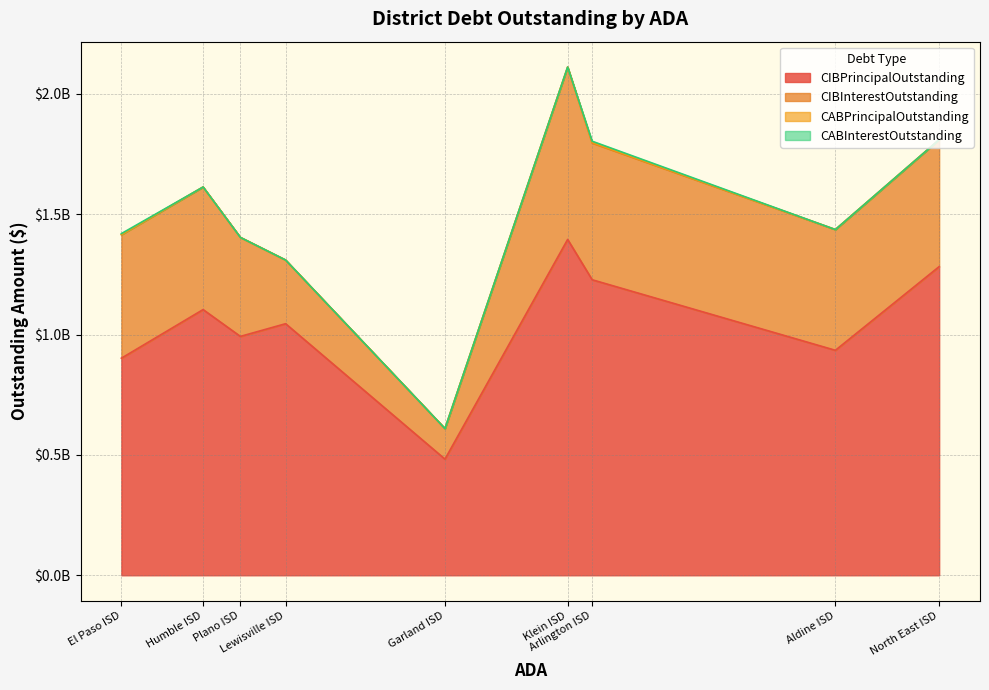

True or false: CABInterestOutstanding has more than 1 points higher than both neighbors.

False